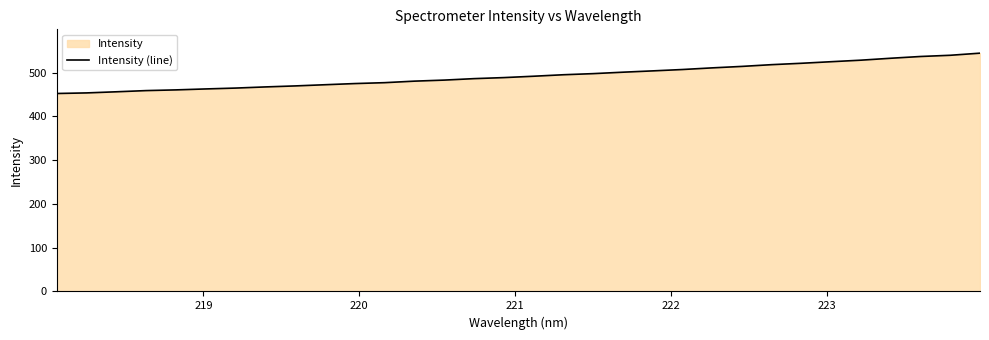

What is the smallest value displayed?

452.4